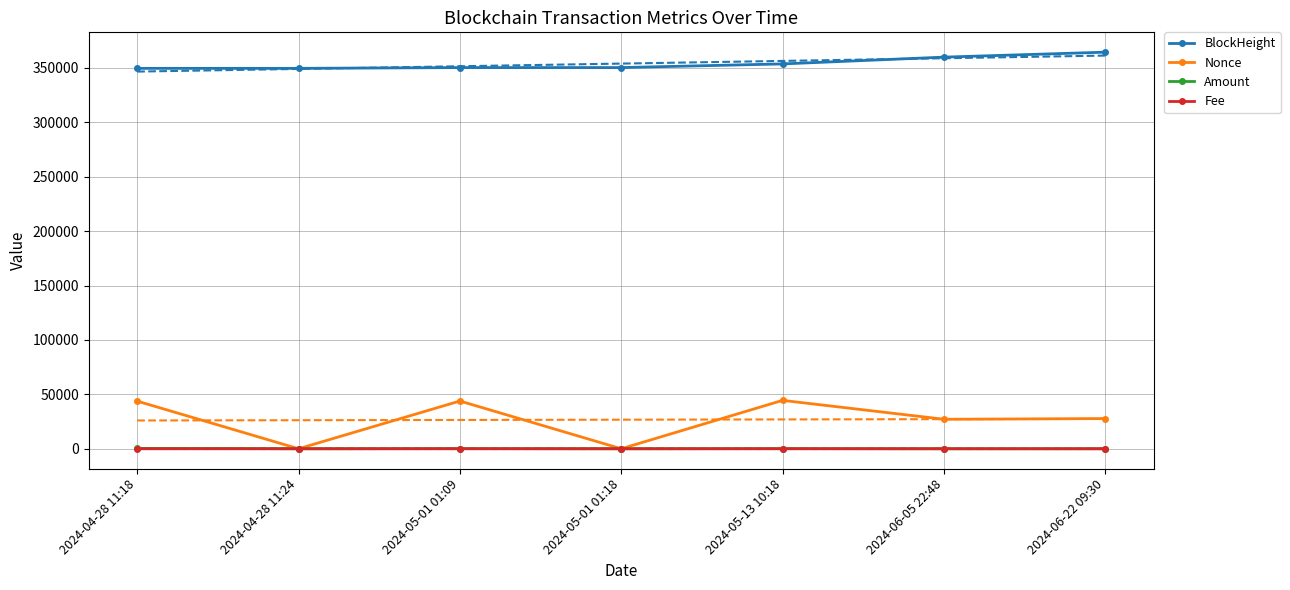

In Nonce, how many points are lower than both neighbors (excluding endpoints)?

3